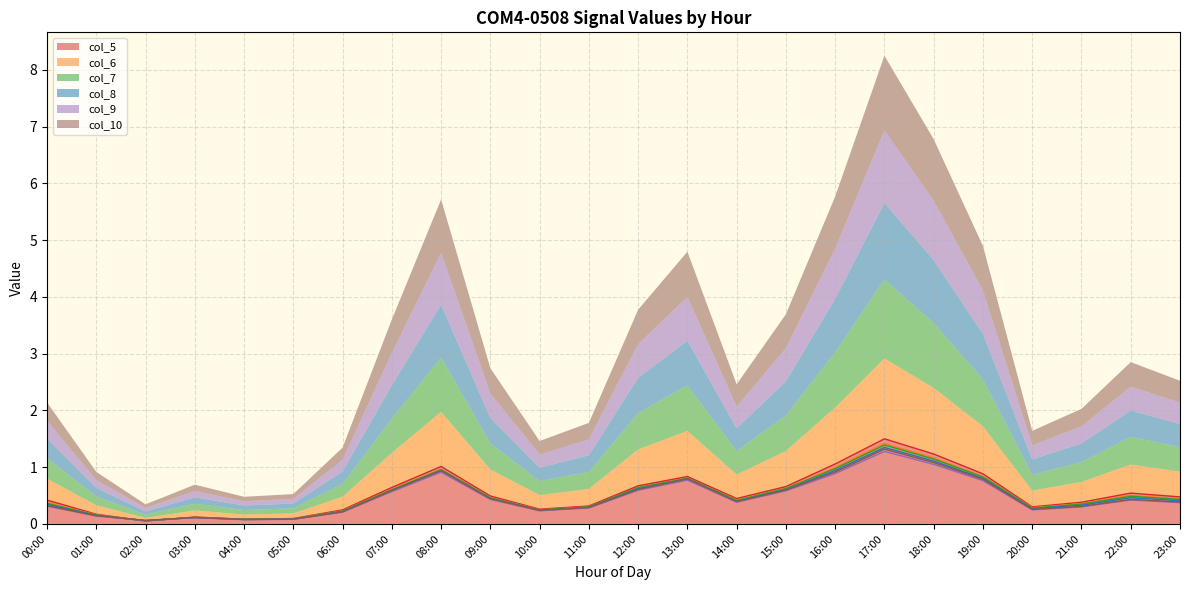

At which category does the chart reach its peak across all series?

17:00